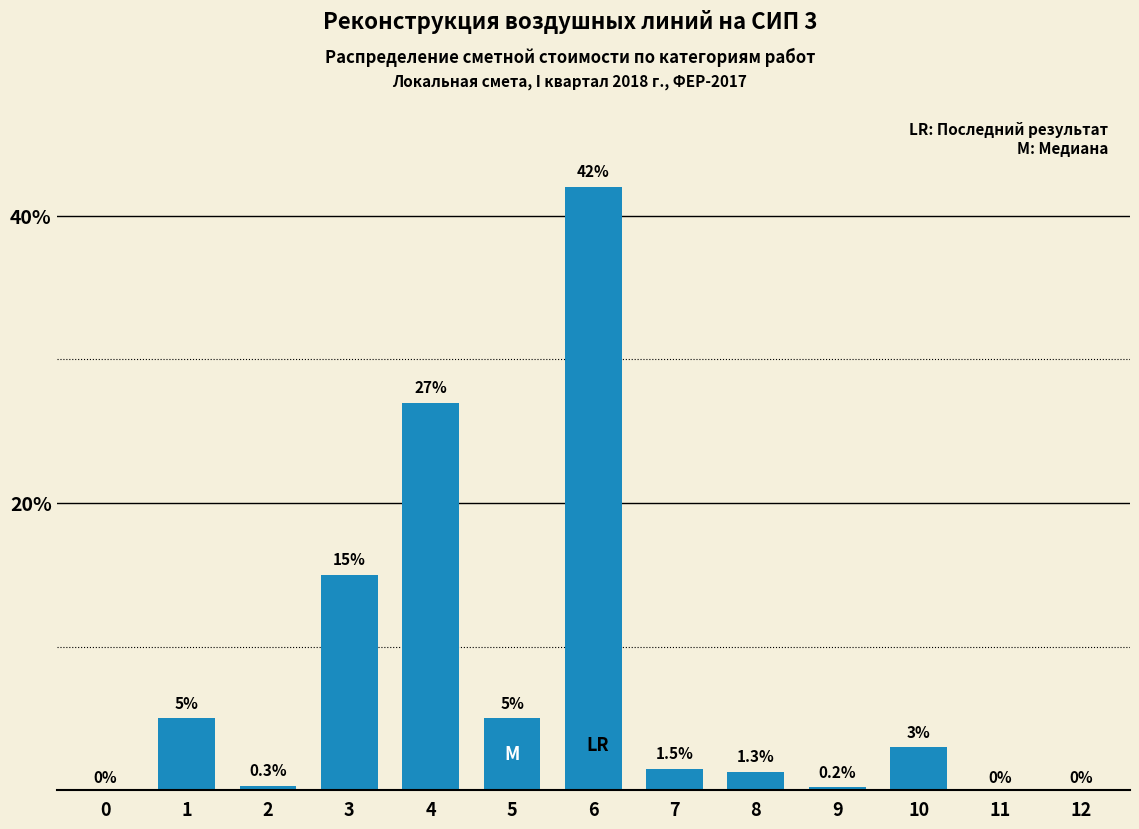

Reading right to left, what are all the values shown in this chart?

12=0.0	11=0.0	10=3.0	9=0.2	8=1.3	7=1.5	6=42.0	5=5.0	4=27.0	3=15.0	2=0.3	1=5.0	0=0.0